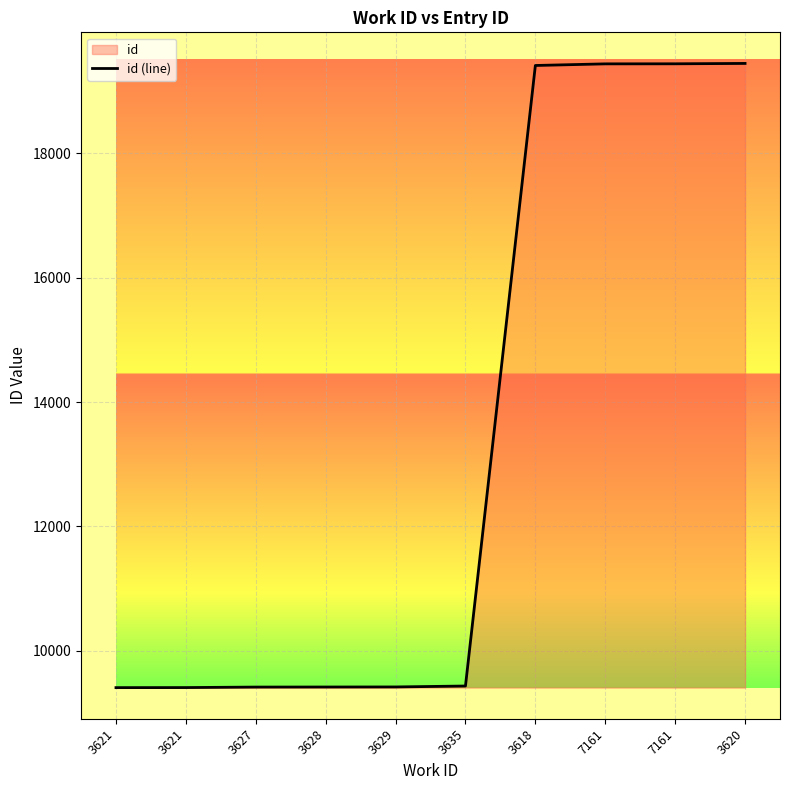

List the labels in order of value, smallest first.

3621, 3621, 3627, 3628, 3629, 3635, 3618, 7161, 7161, 3620